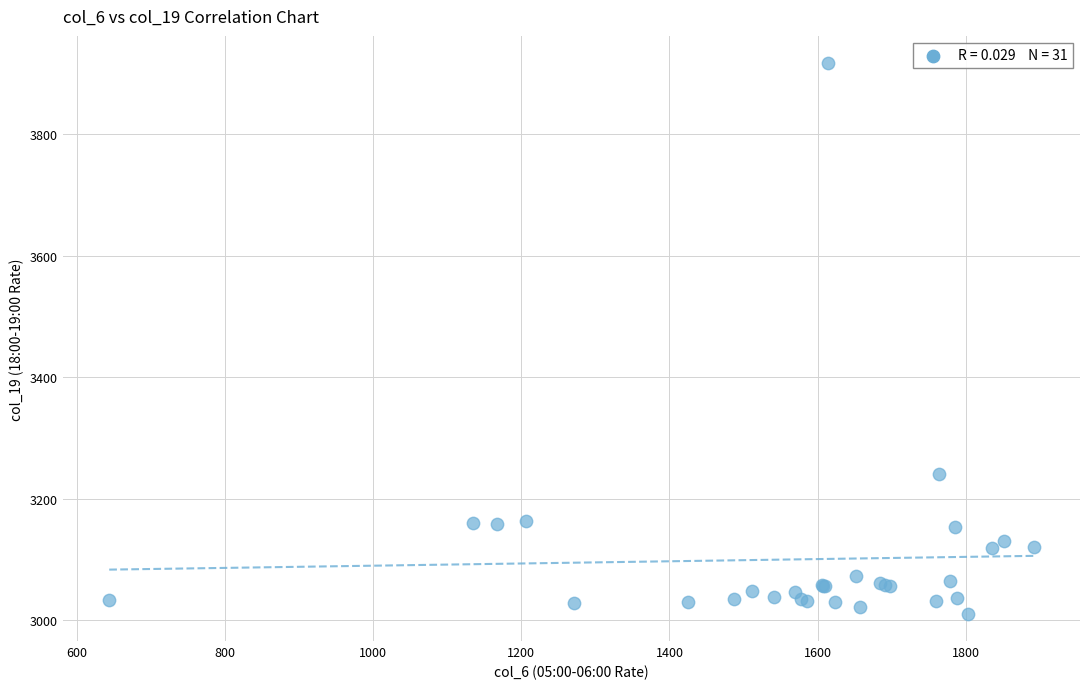

What Y value in the scatter plot is closest to 3463?

3241.2